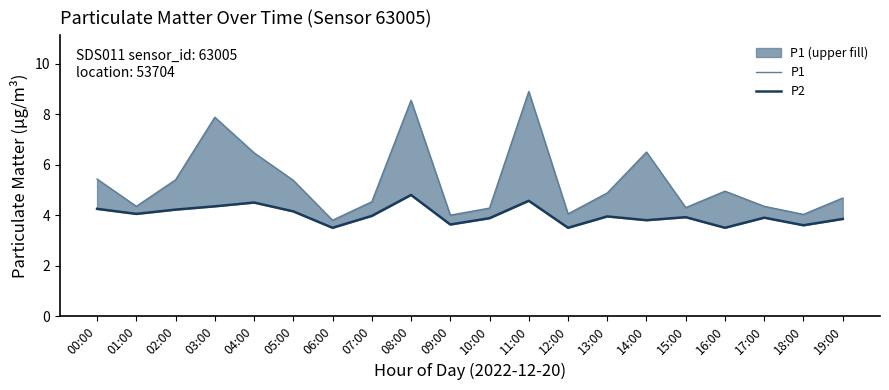

What is the value of the P1 point at the 9th from the left?

8.6